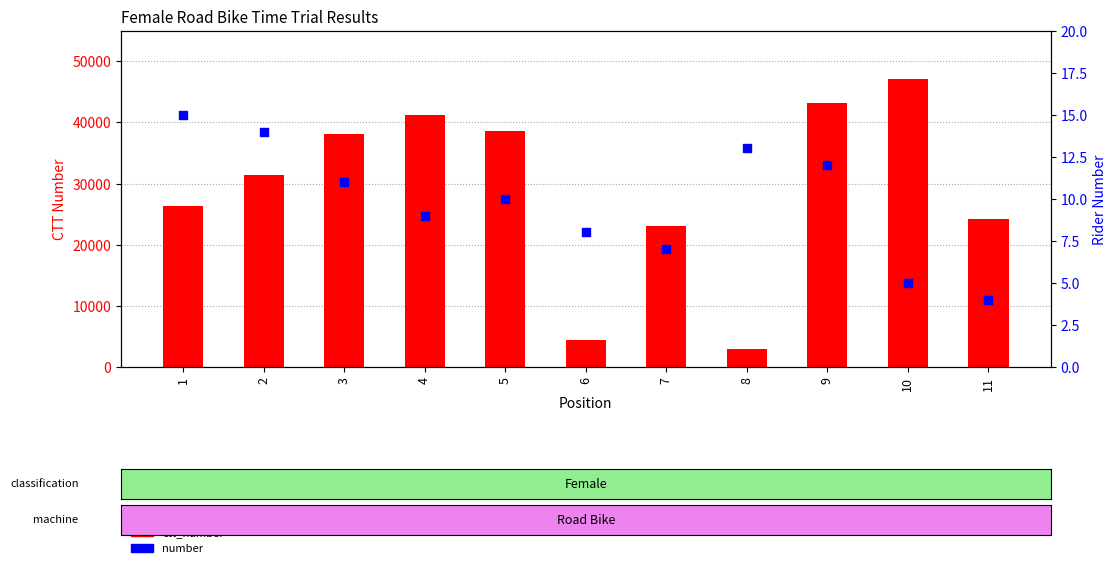

What are all the series names shown in the legend?

ctt_number, number